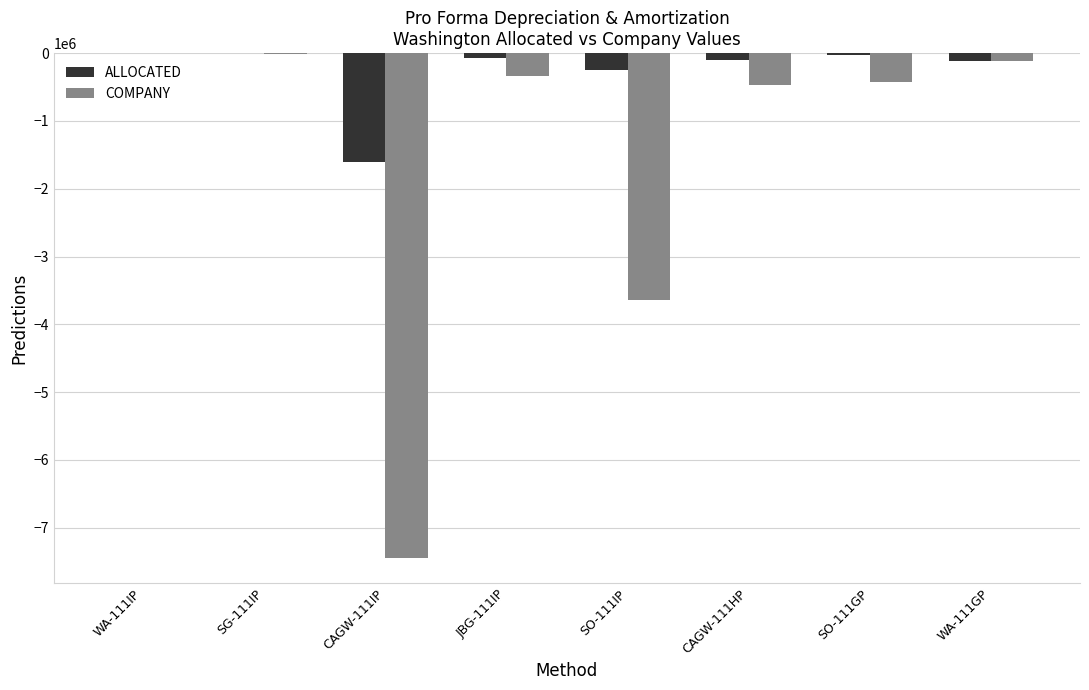

What is the sum of all COMPANY values?

-12442126.8